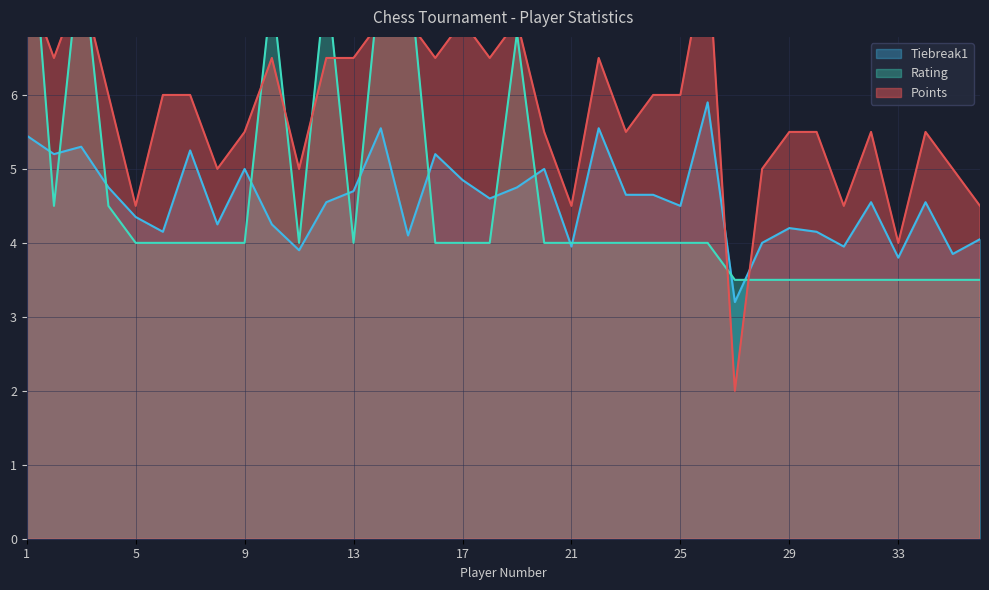

Is it true that Tiebreak1 equals 5.5 at 1?

True